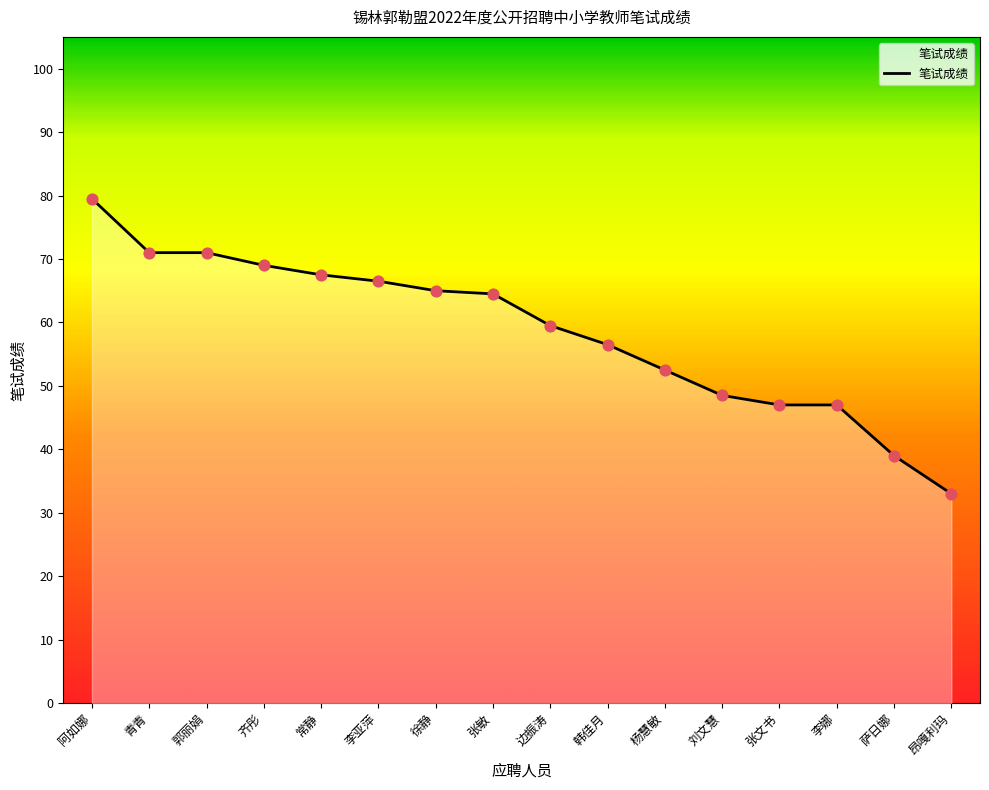

Approximately how many times larger is the value at 常静 compared to 萨日娜?

1.7